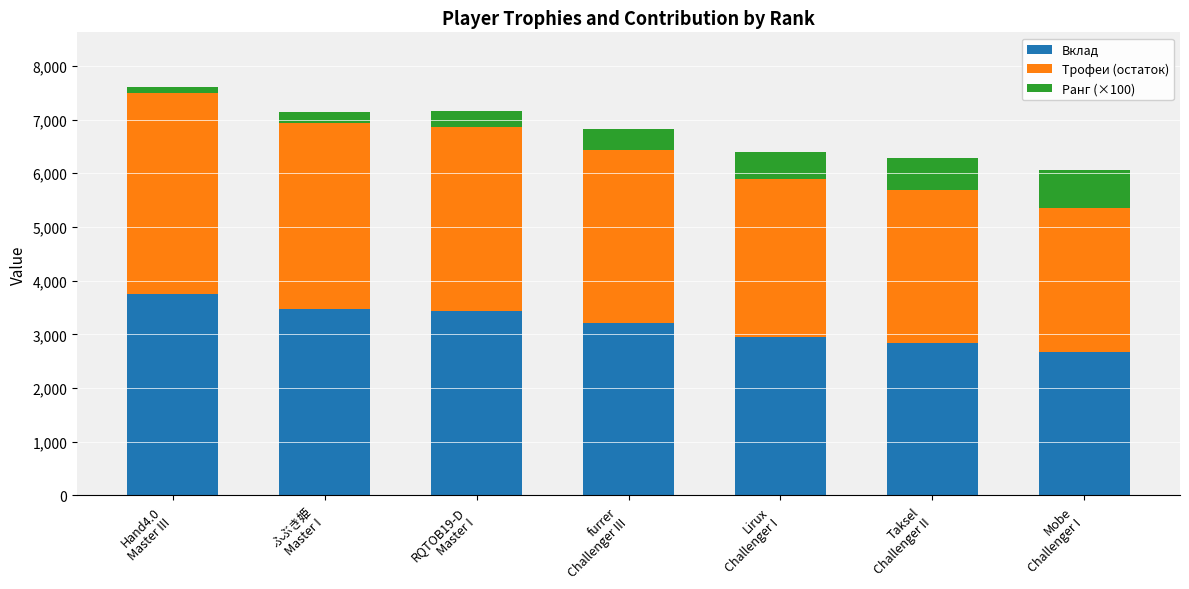

What is the maximum value for Вклад?

3750